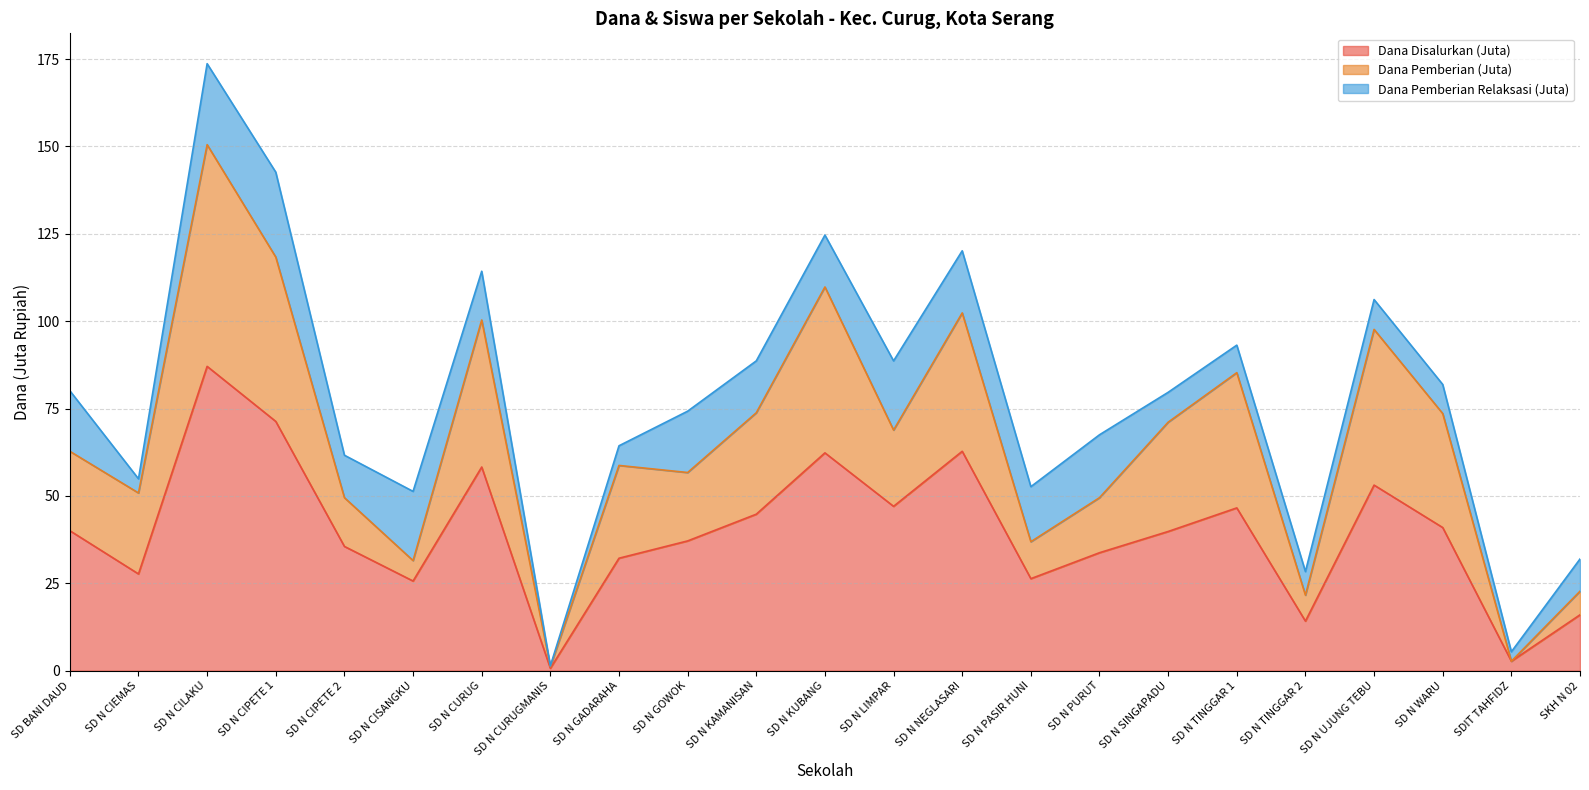

How many interior local peaks does the Siswa Disalurkan series have?

6